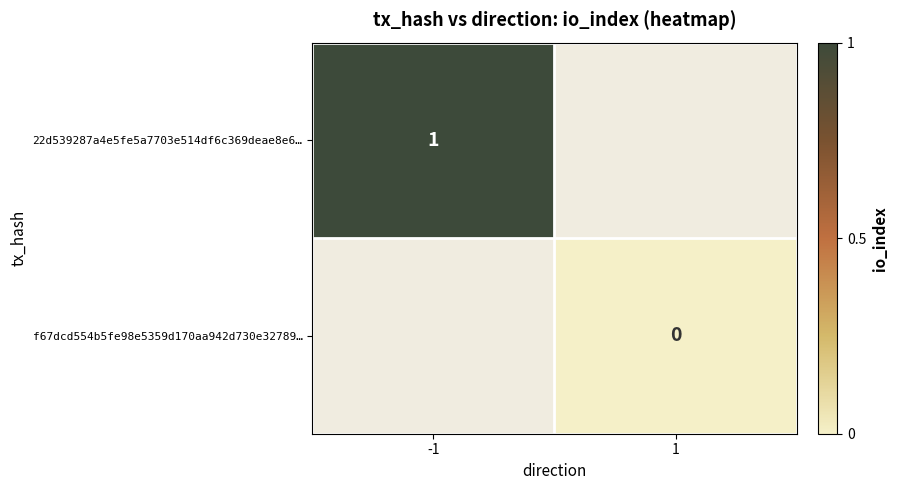

True or false: 22d539287a4e5fe5a7703e514df6c369deae8e6… has a value of 2 at -1.

False